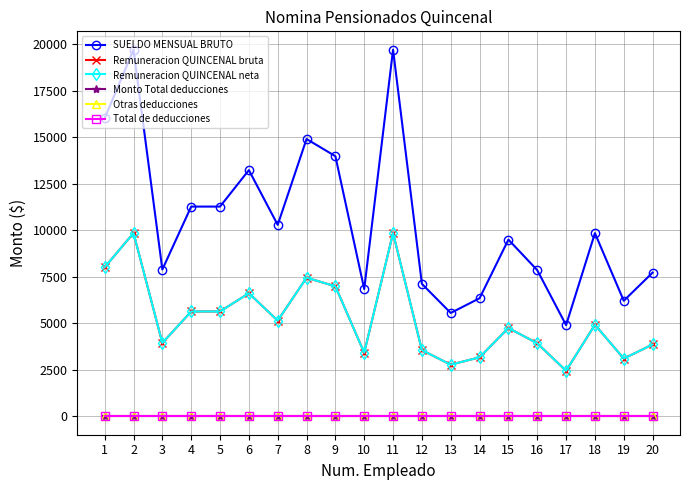

Which series has the largest range (max minus min)?

SUELDO MENSUAL BRUTO